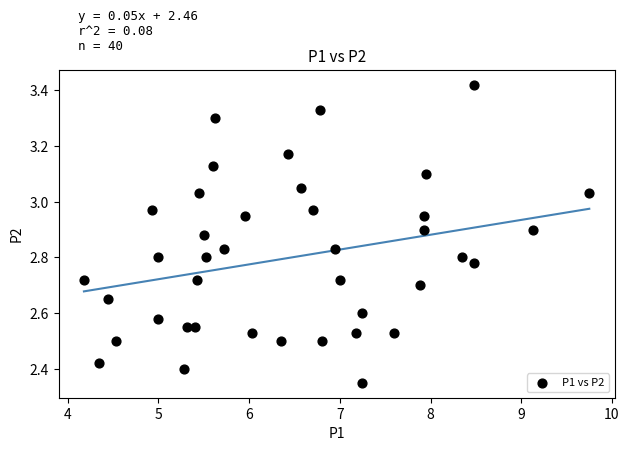

What is the range of X values (max minus min)?

5.6